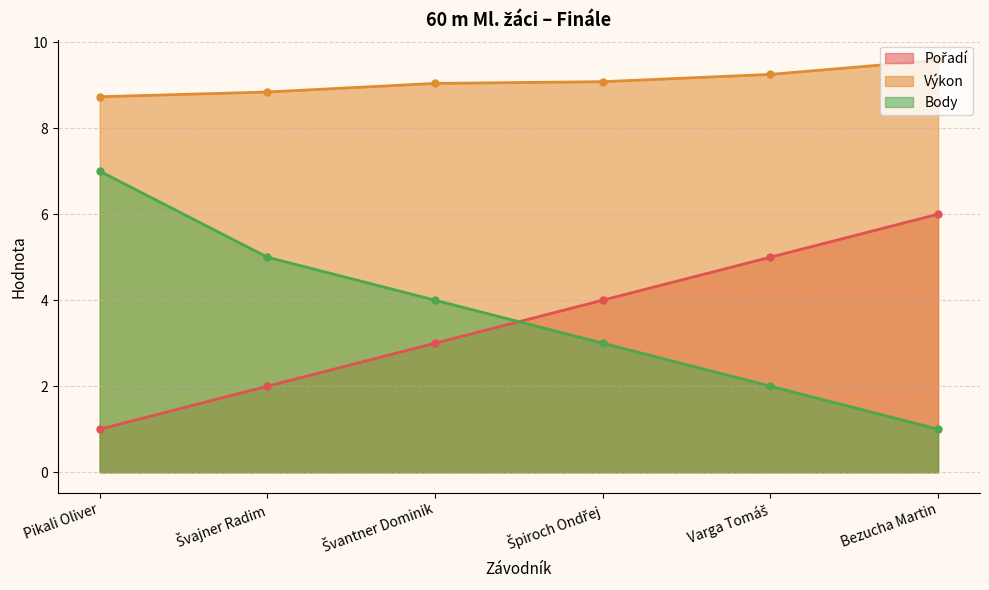

True or false: Výkon and Pořadí intersect in this chart.

False